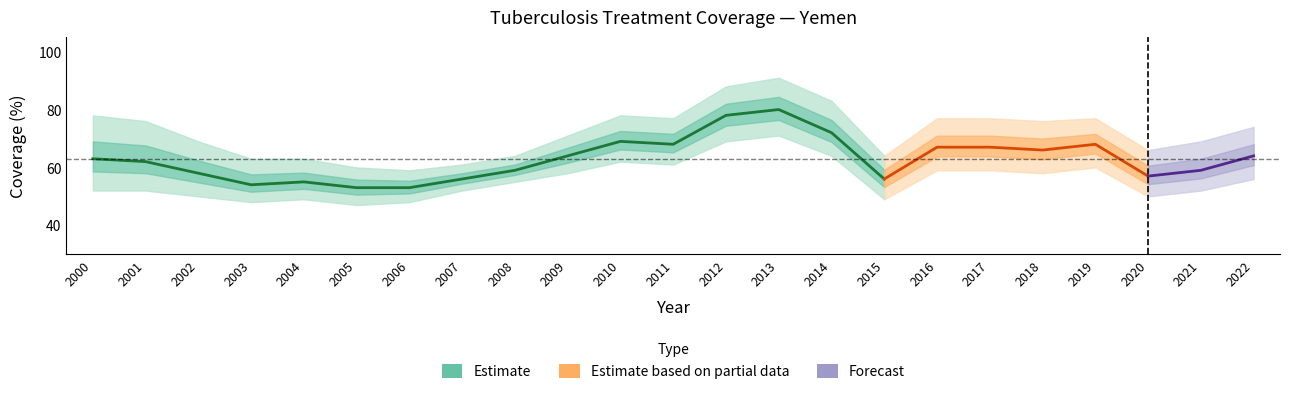

Where is the first local maximum for High?

2010